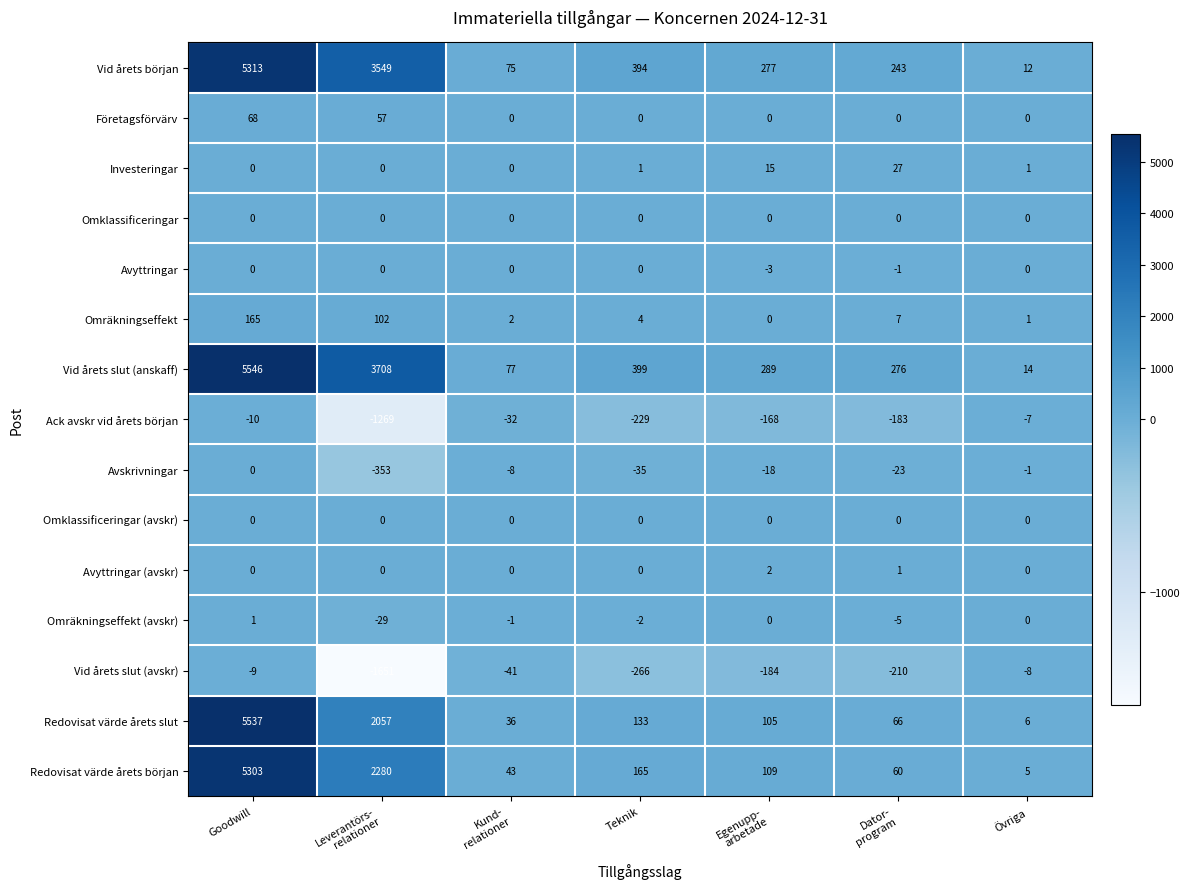

What is the sum of all Redovisat värde årets slut values?

7940